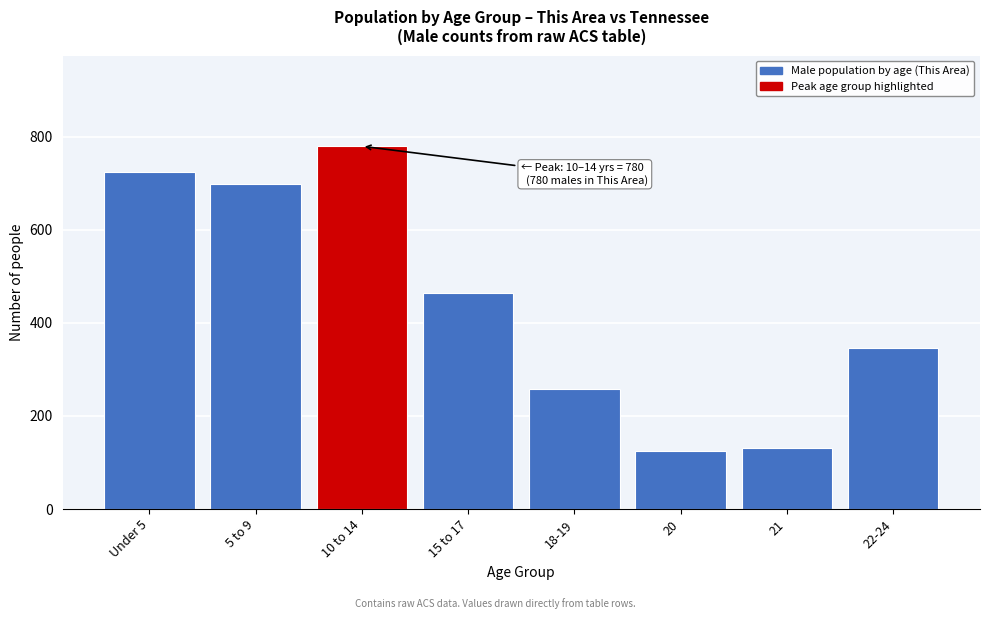

Reading left to right, transcribe all the data shown in this chart.

724	699	780	465	259	125	131	347